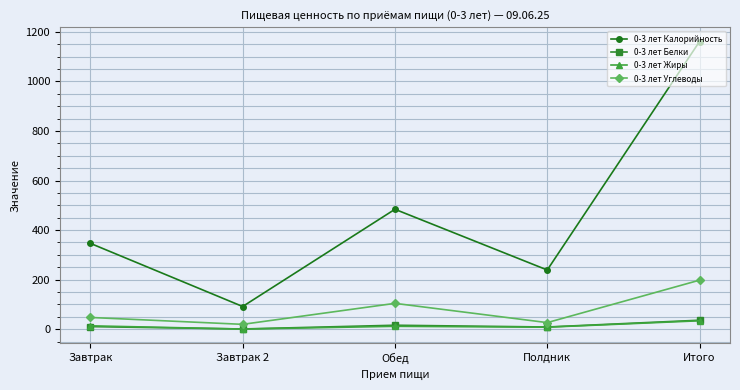

What is the minimum value shown in the chart?

0.5